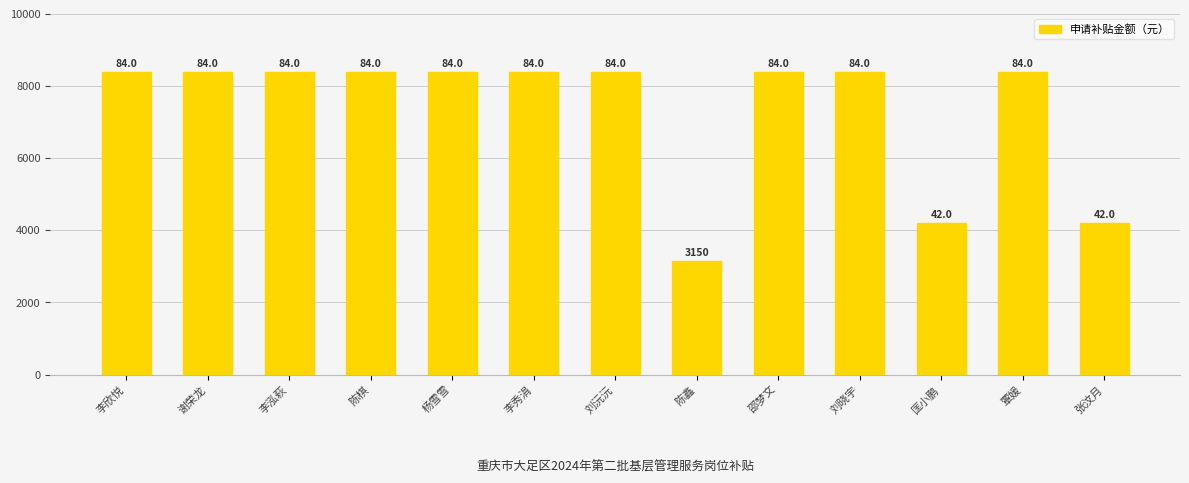

Does the chart contain any negative values?

No